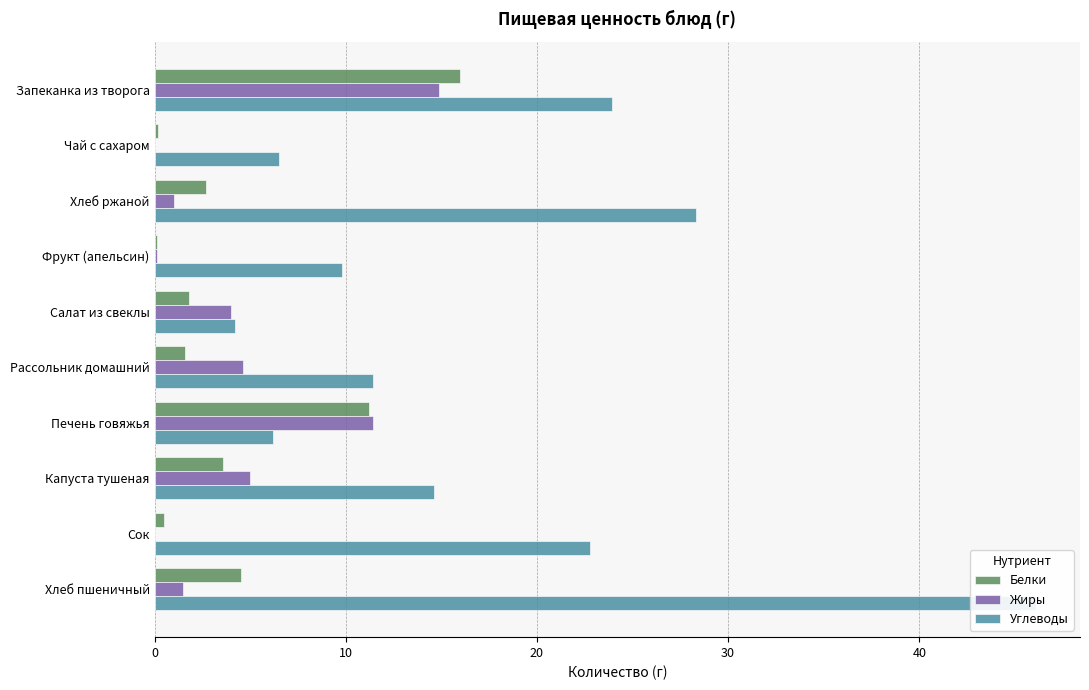

What is the sum of the Жиры values at Печень говяжья and Сок?

11.4